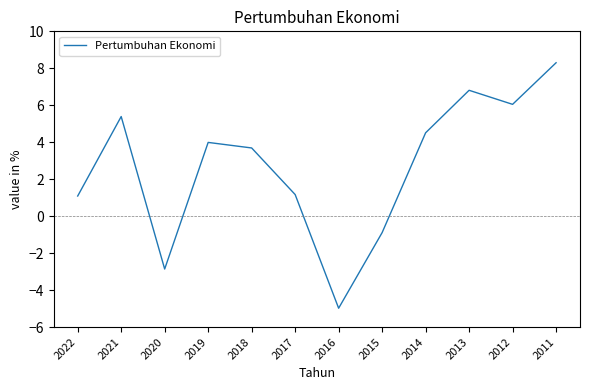

What is the average value?

2.7